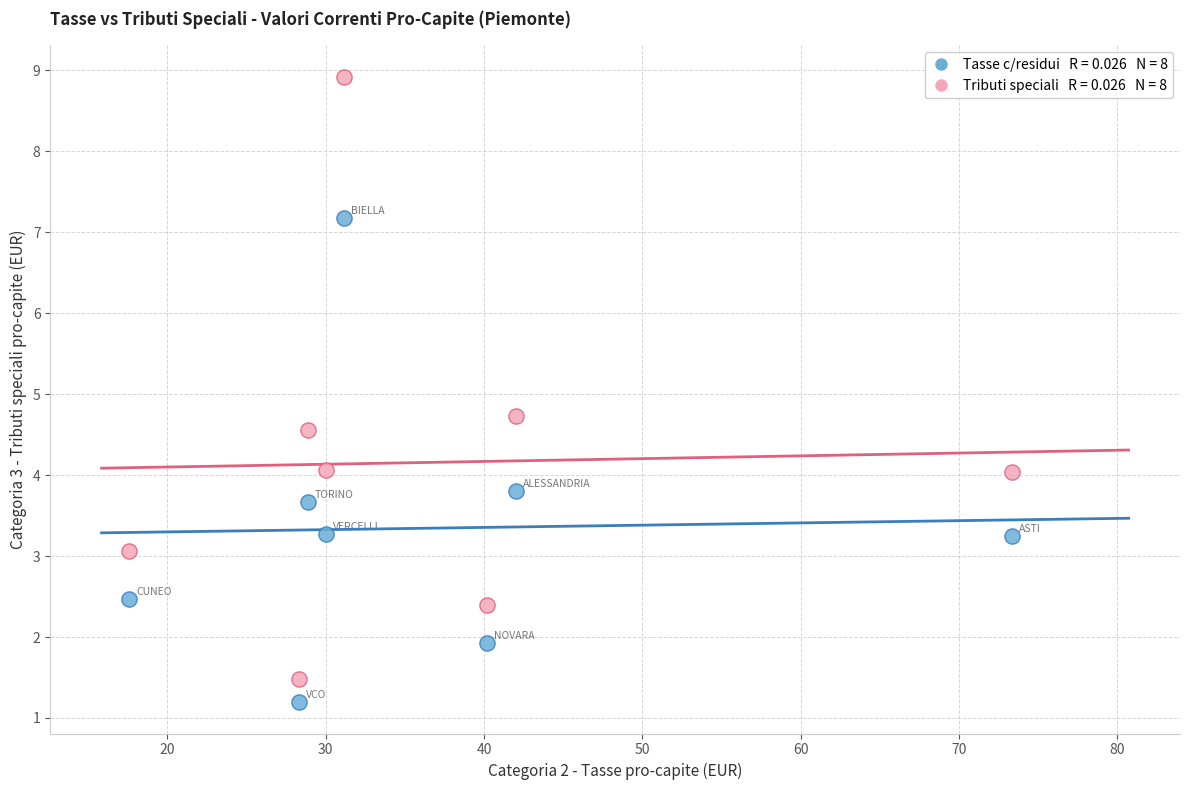

Across all series, what Y value is closest to 5?

4.7